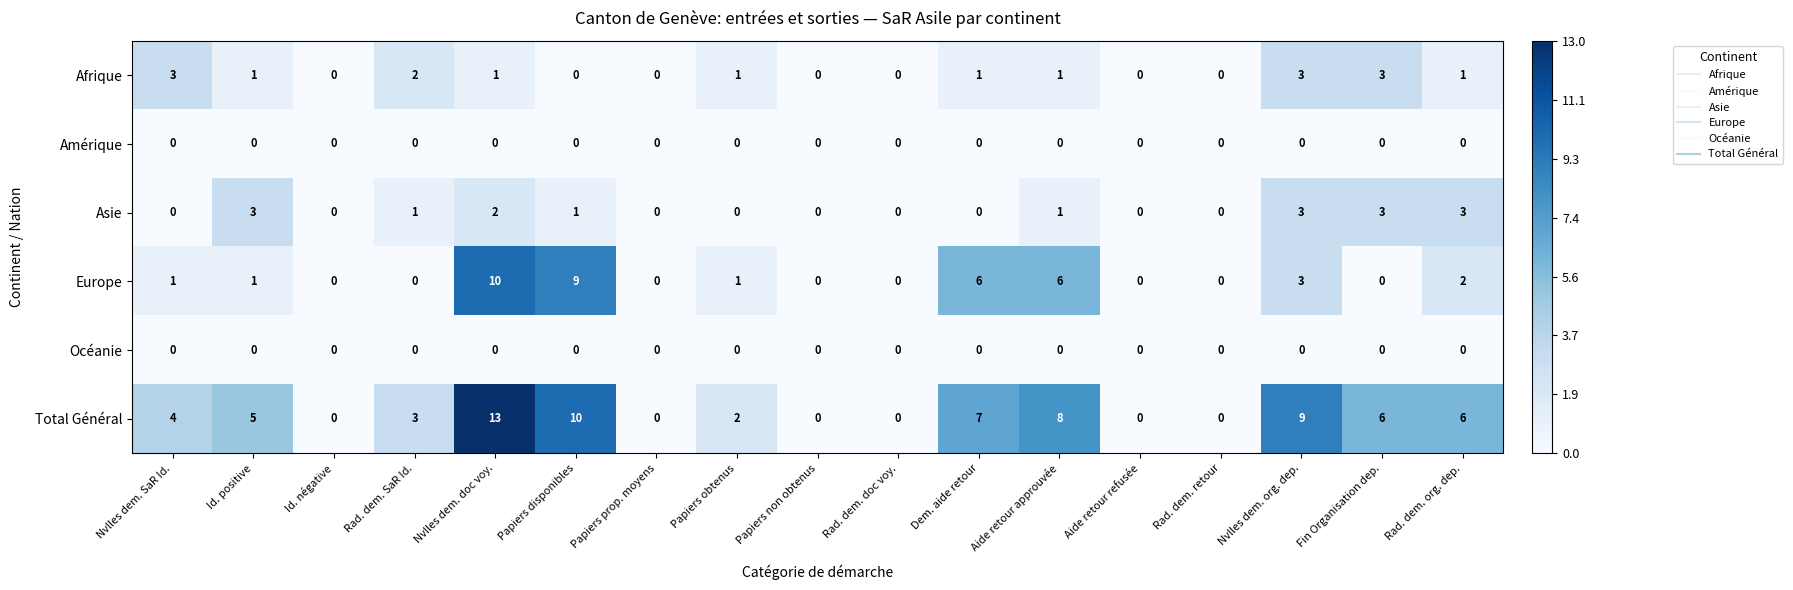

Is the value of Afrique at Id. négative greater than the value of Asie at Aide retour approuvée?

No